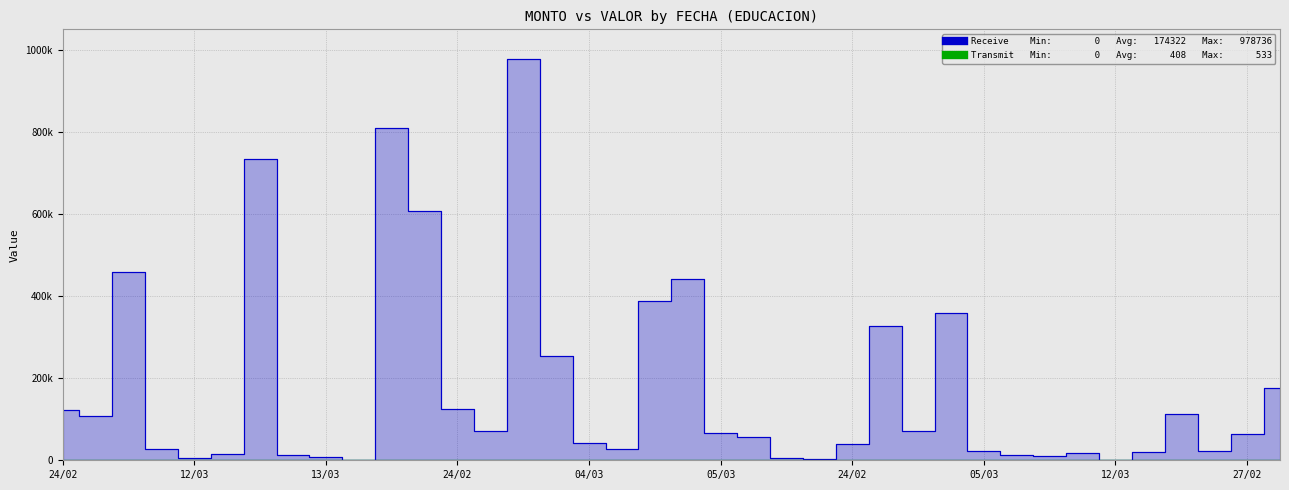

At which label does Receive first exceed 64576?

24/02